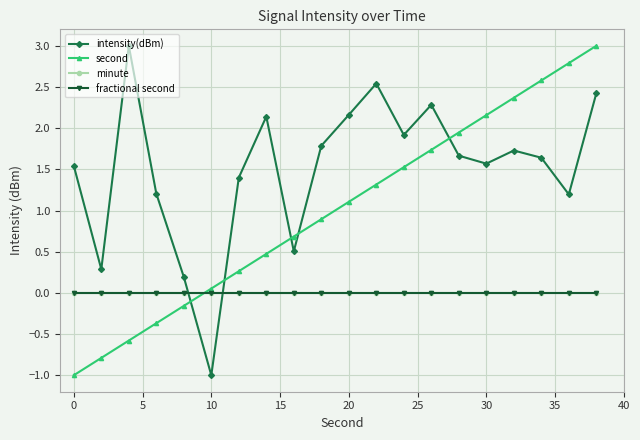

Does the chart have visible grid lines?

Yes